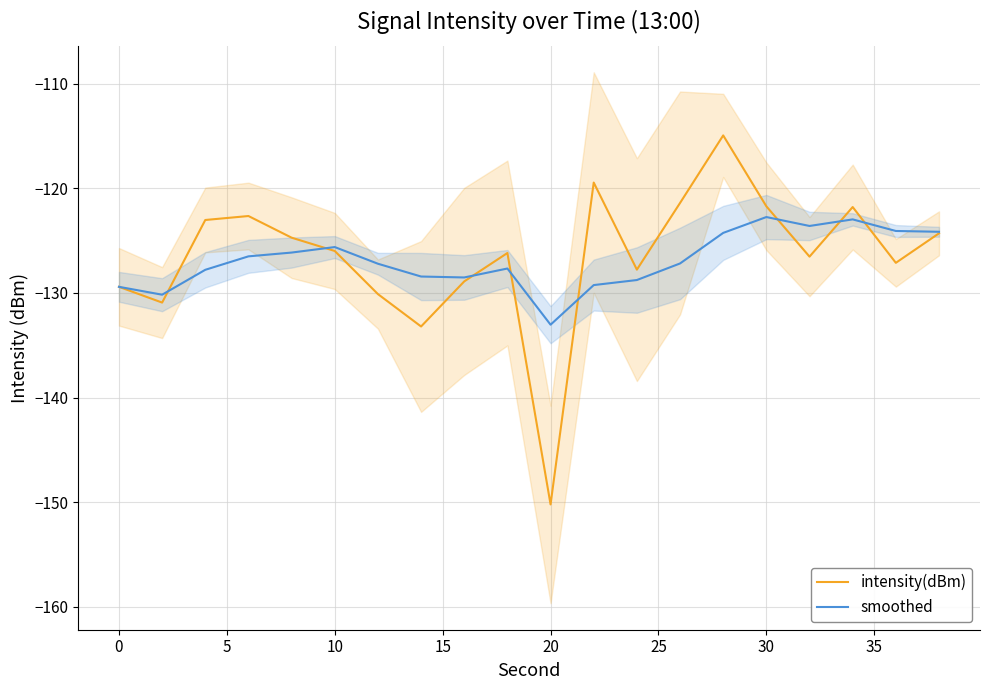

After their last crossing, which series has the higher values: intensity(dBm) or smoothed?

smoothed